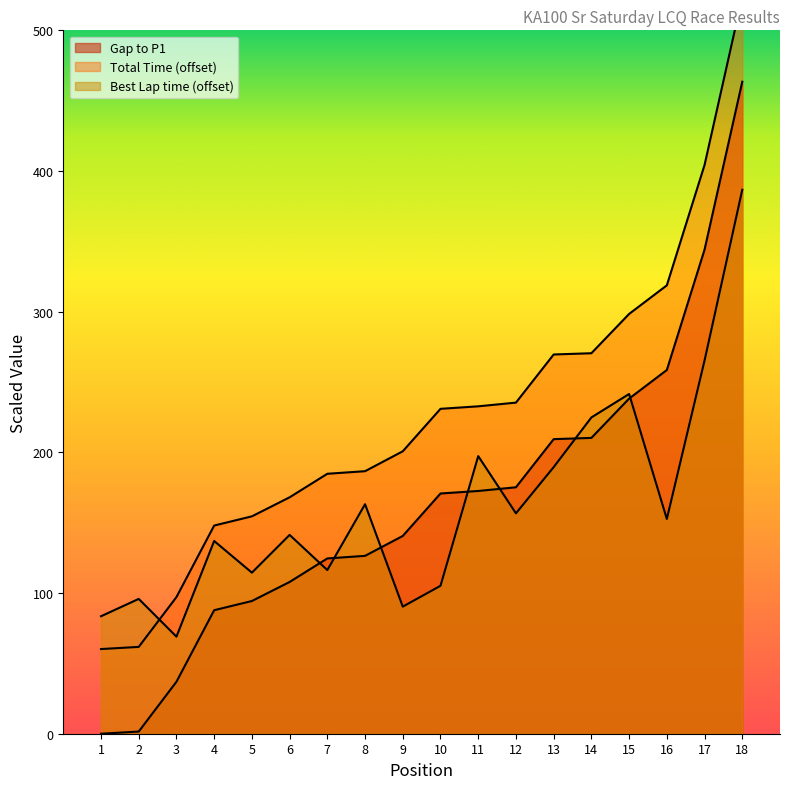

Read the Total Time value at 16.

258.6